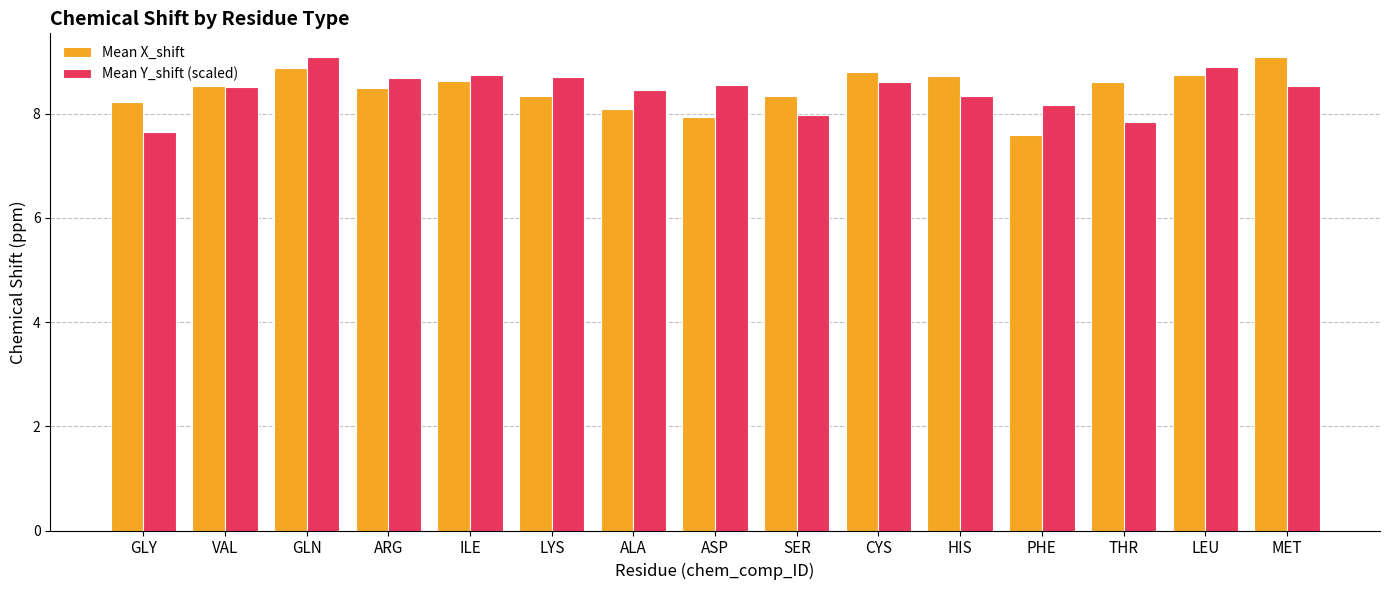

True or false: Mean Y_shift (scaled) has a value of 5.8 at GLN.

False